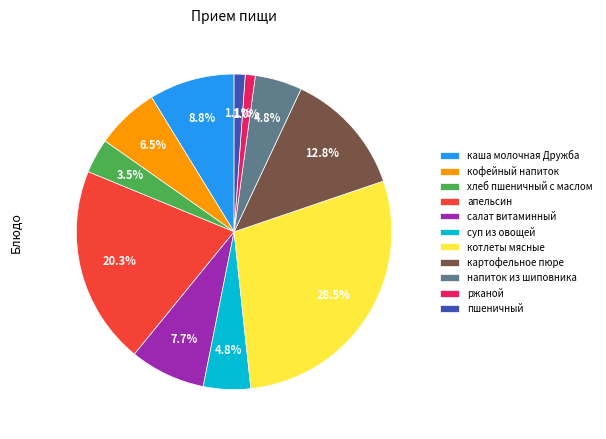

Between каша молочная Дружба and суп из овощей, which is larger?

каша молочная Дружба